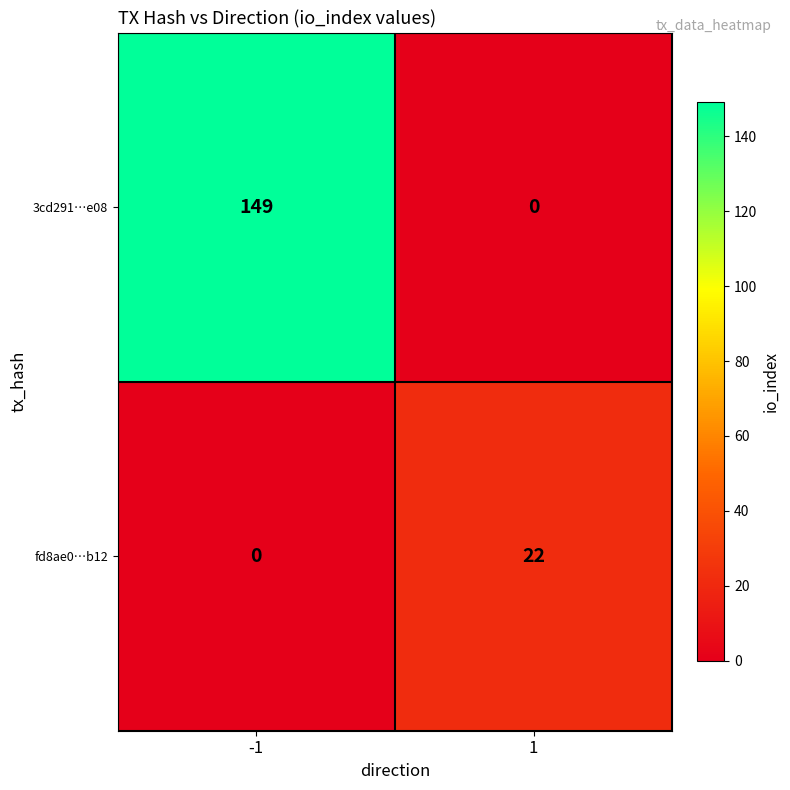

List the series in order of their peak value, lowest first.

fd8ae0…b12, 3cd291…e08